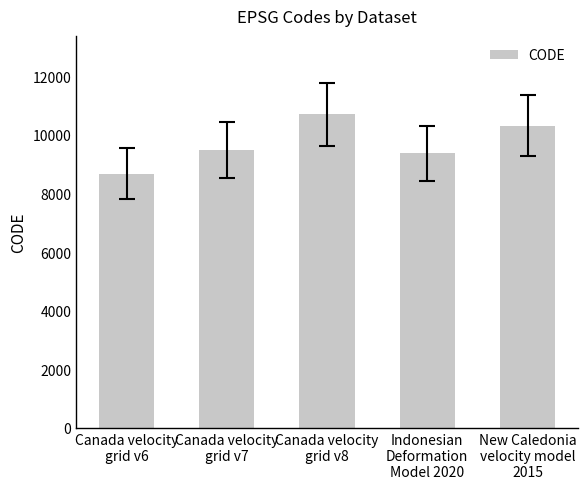

What is the value of the 3rd bar from the left?

10707